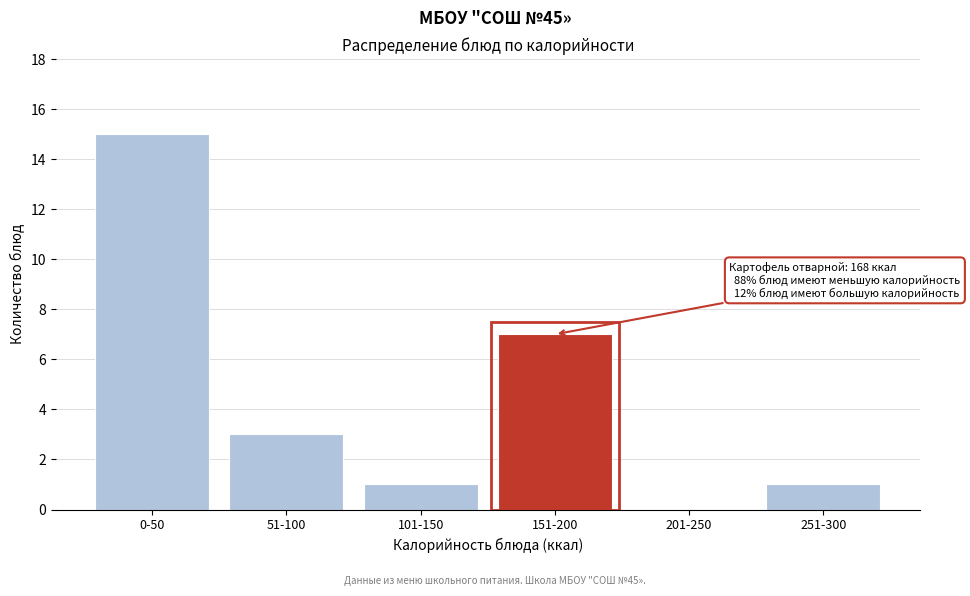

Reading left to right, transcribe all the data shown in this chart.

0-50=15	51-100=3	101-150=1	151-200=7	201-250=0	251-300=1